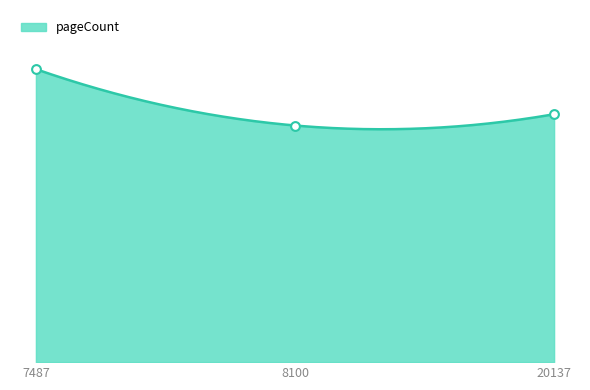

Which has a higher value, 20137 or 8100?

20137